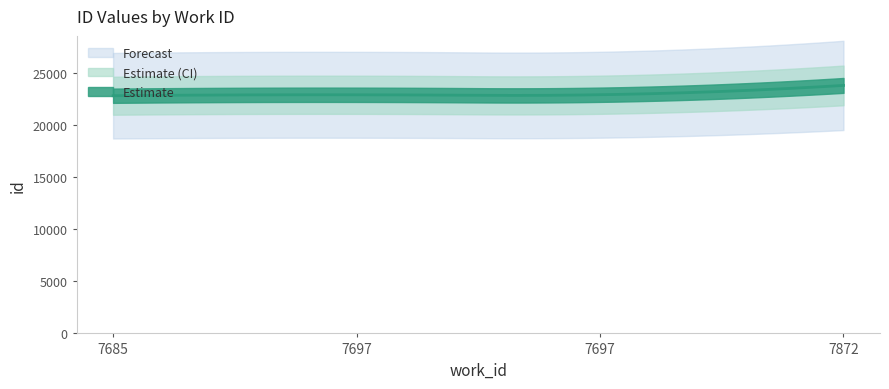

How many data points are less than 22906?

2